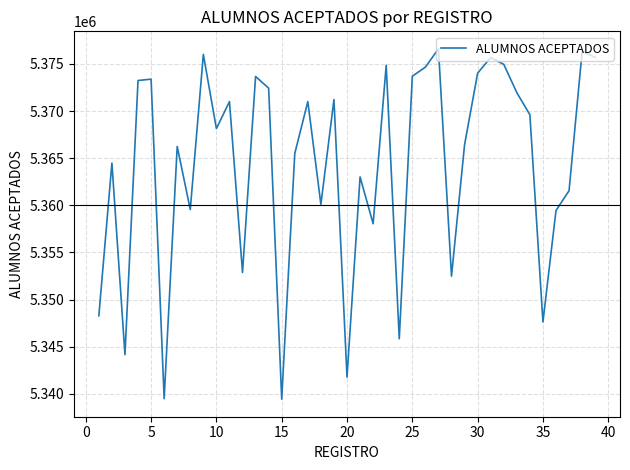

What is the average value?

5364223